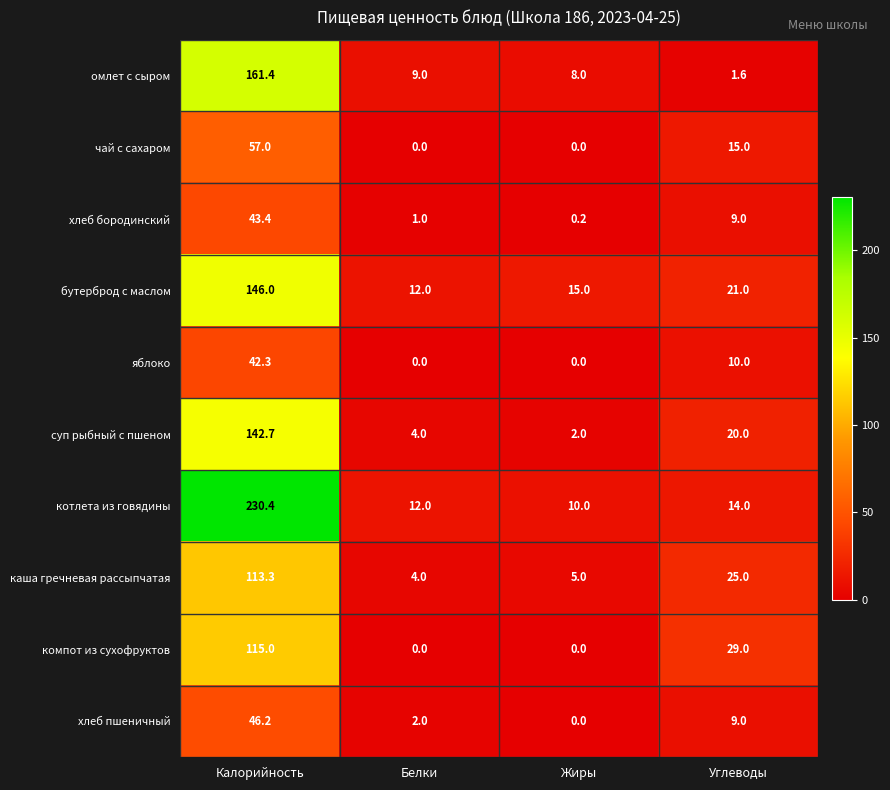

At which label is компот из сухофруктов closest to 57?

Углеводы